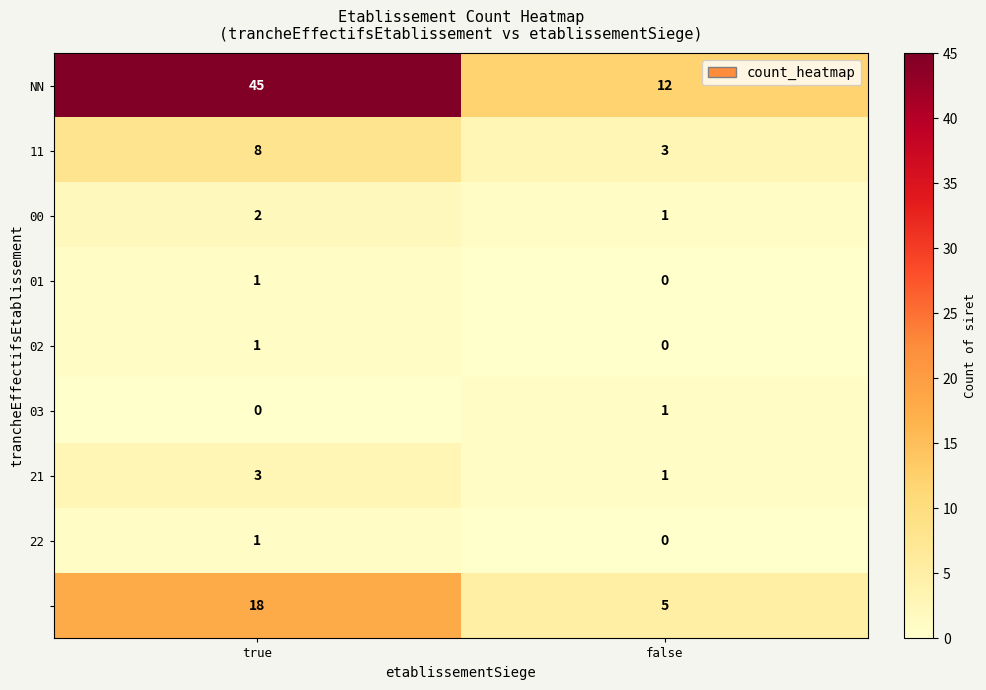

What is the total value across all series at true?

79